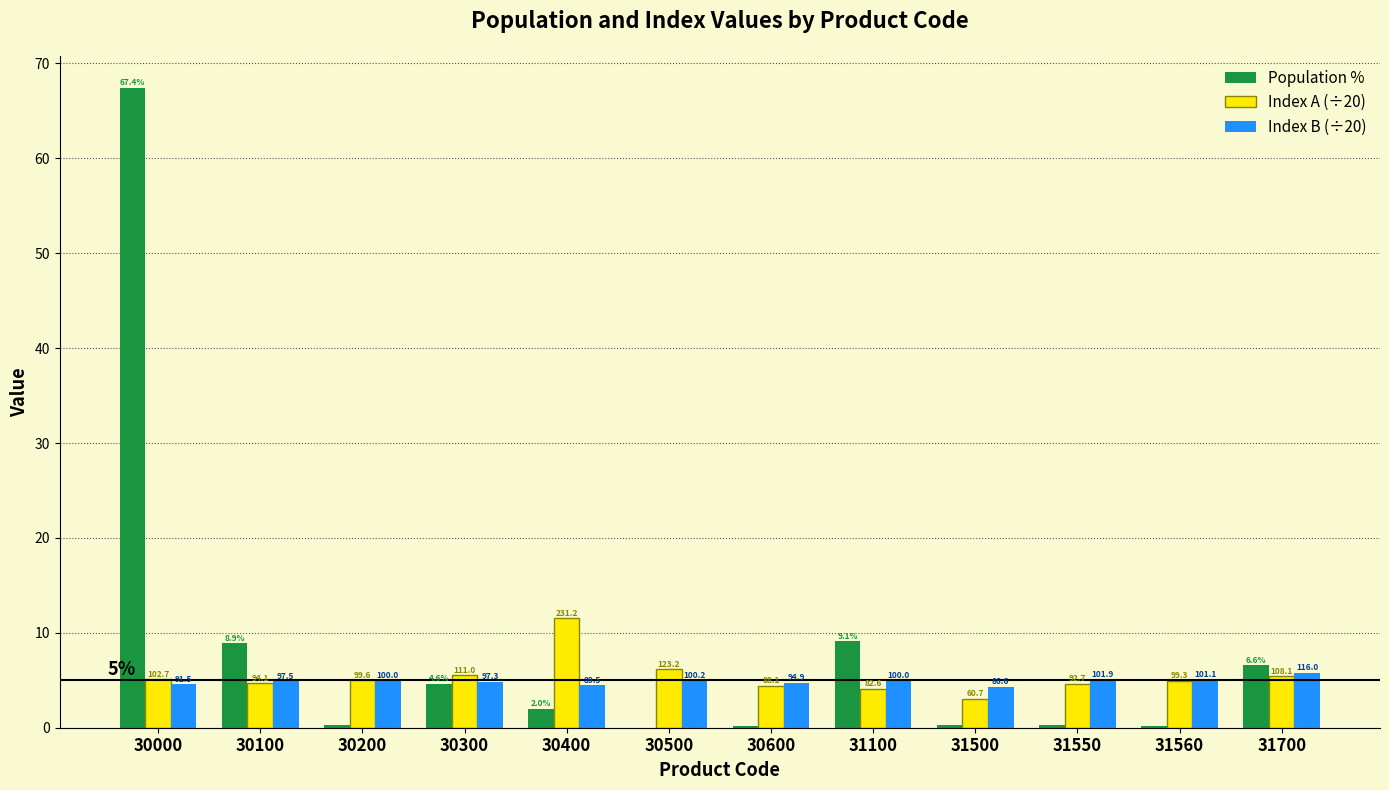

How many groups of bars are there?

12